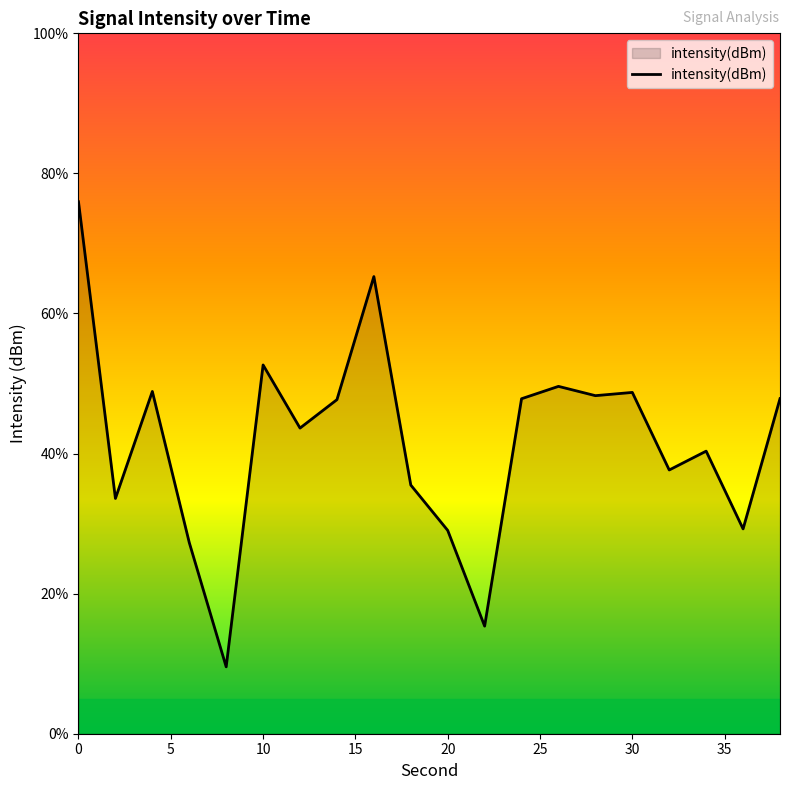

True or false: the data has more than 1 interior local peaks.

True